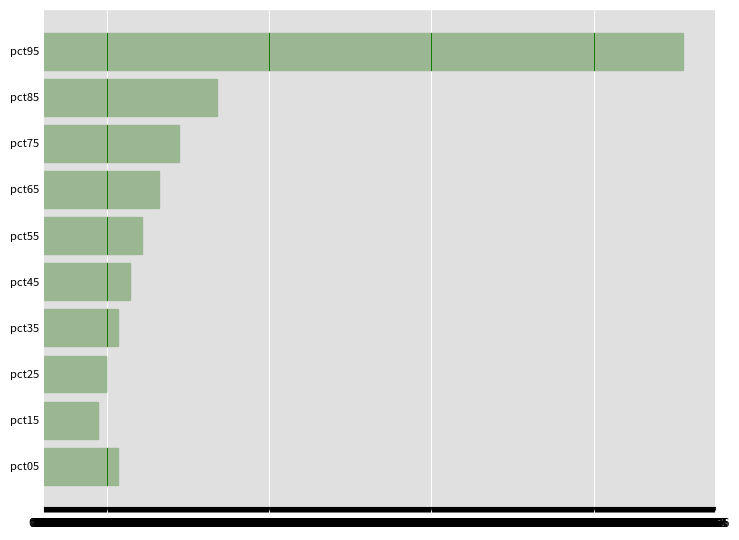

True or false: the data shows 0.1 at pct45.

True